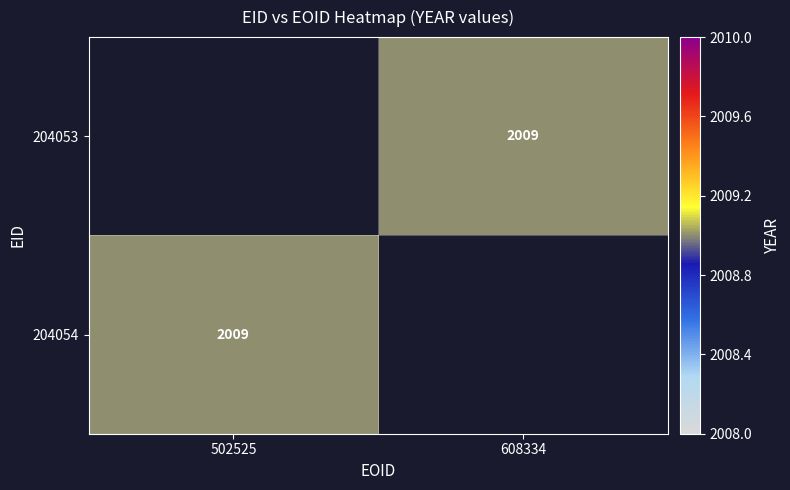

Which has a higher value, 502525 or 608334?

608334